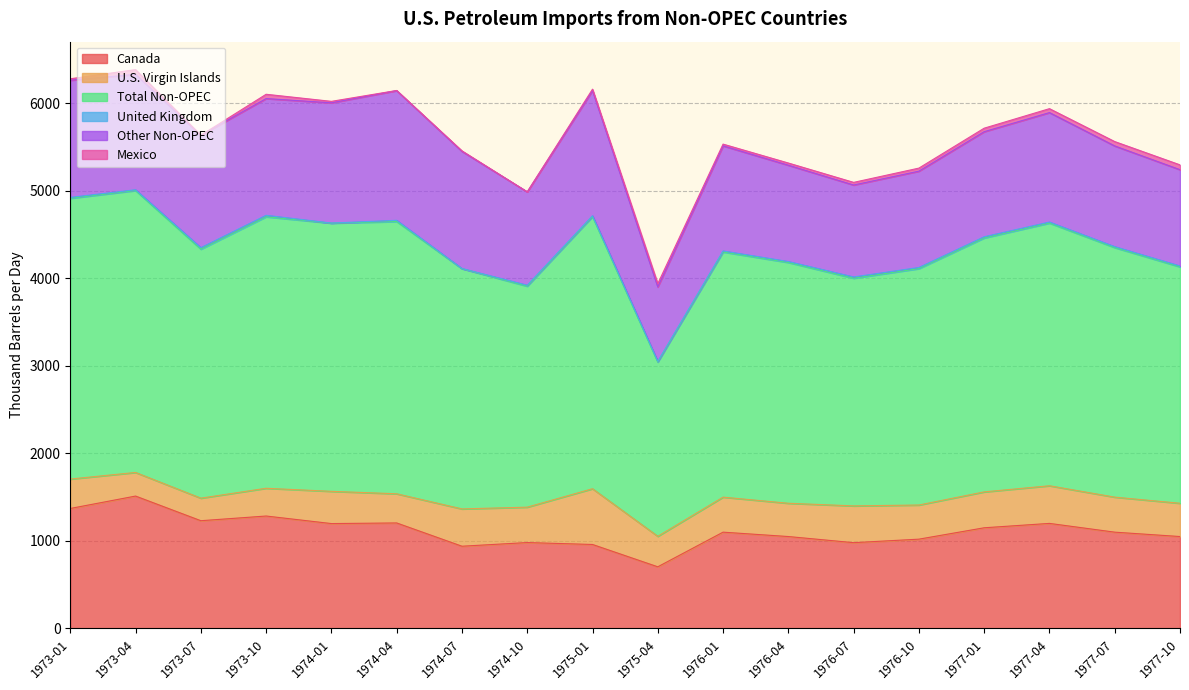

What is the maximum value shown in the chart?

3220.0